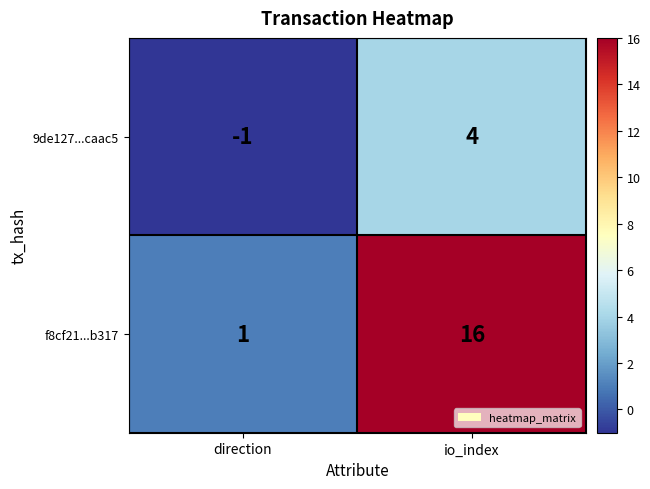

What is the smallest value displayed?

-1